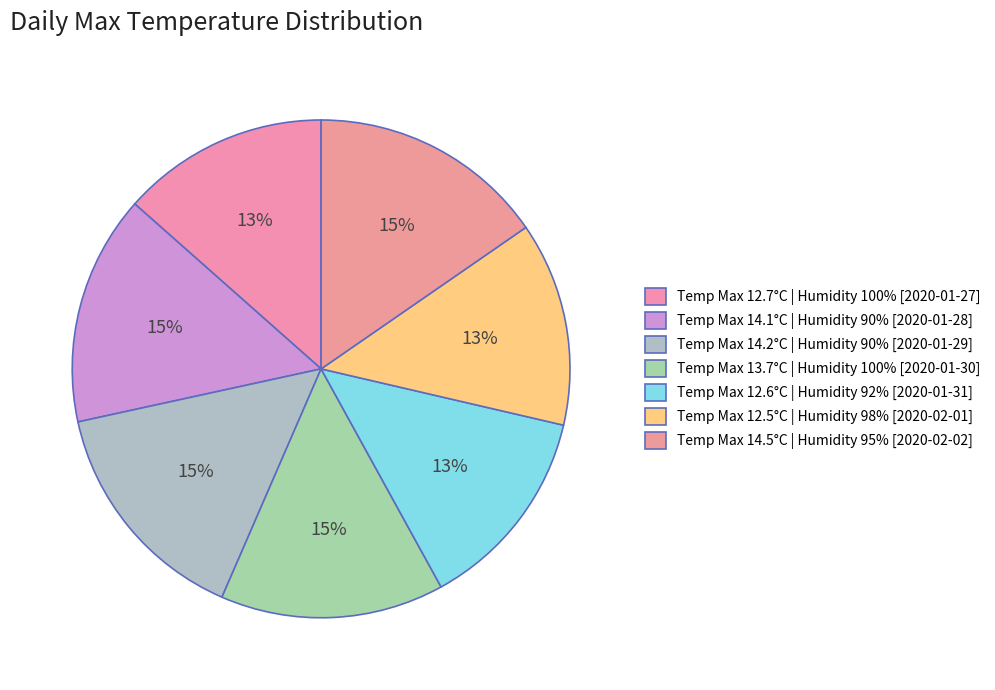

Count the number of slices in the pie.

7